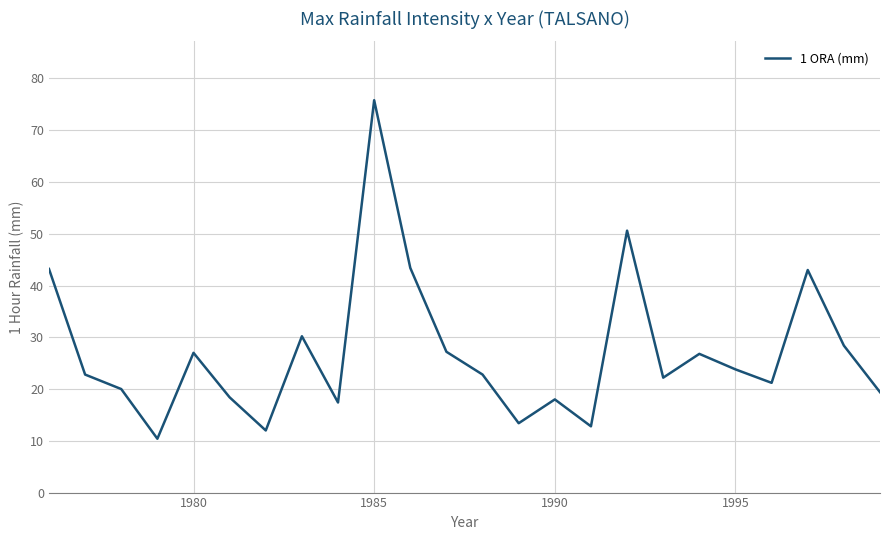

What is the greatest value displayed?

75.8